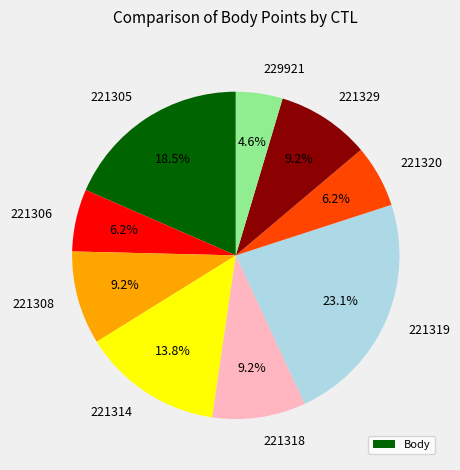

Does 221319 represent more than half of the total?

No